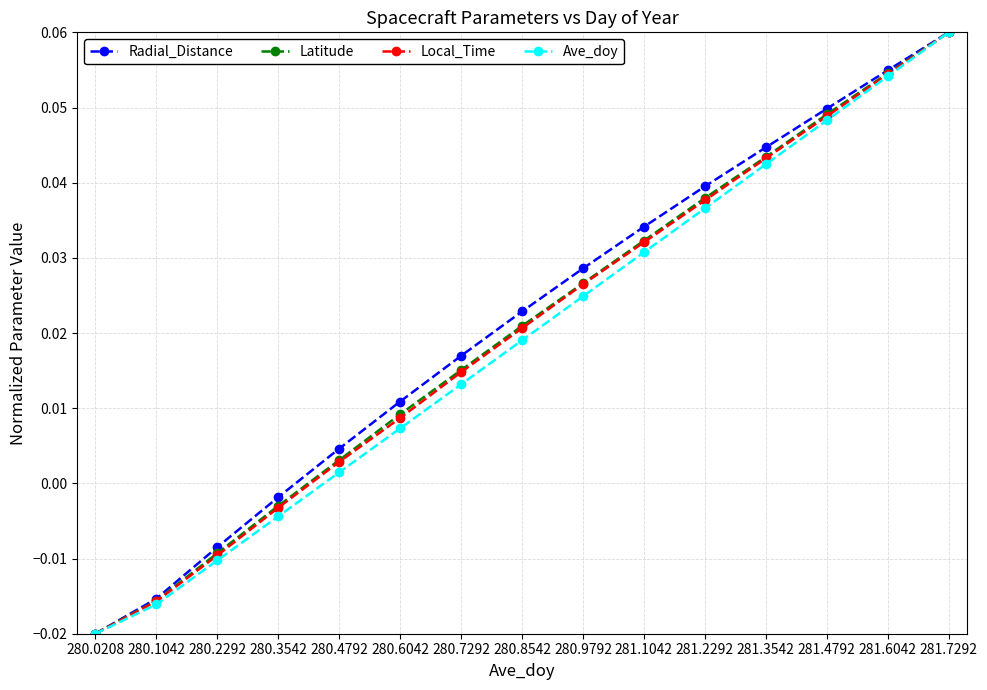

At how many categories does at least one series exceed 0?

11